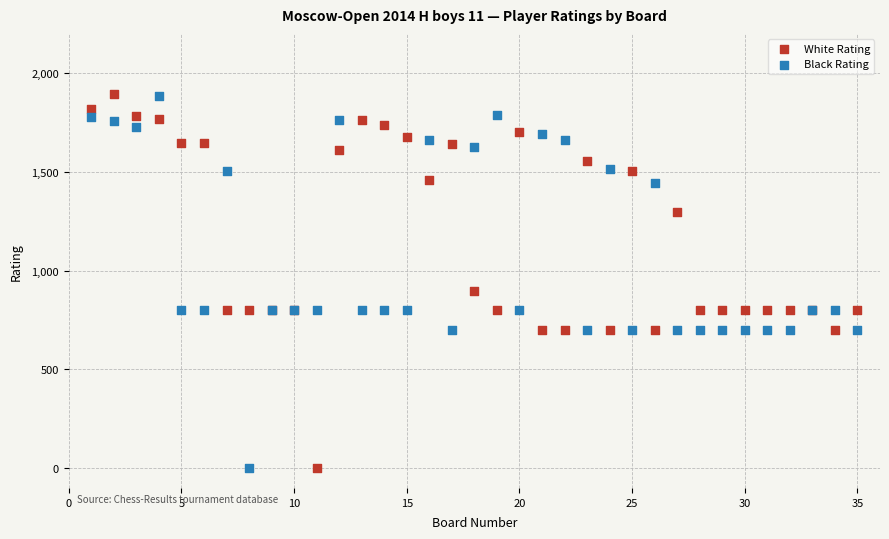

In the Black Rating series, what Y value is closest to 941?

800